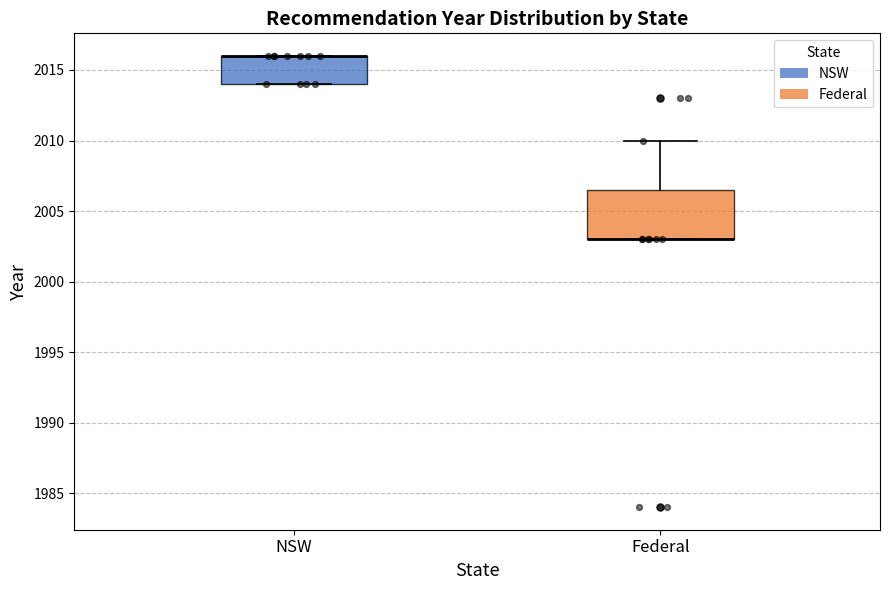

Where is the upper edge of the box for NSW on the y-axis? The values are not printed on the chart, so give them approximately, as read against the axis.

2016.0